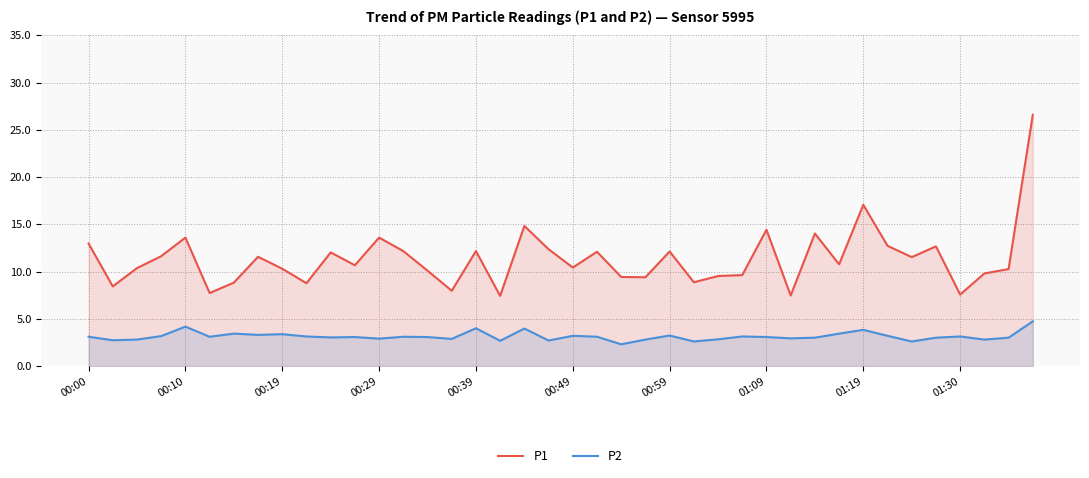

What is the greatest value displayed?

26.6